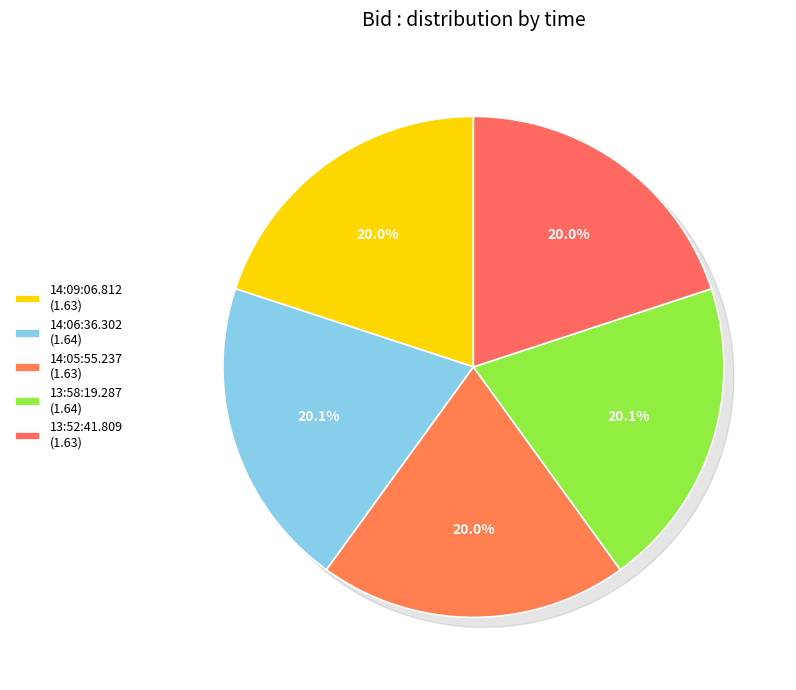

Count the number of slices in the pie.

5